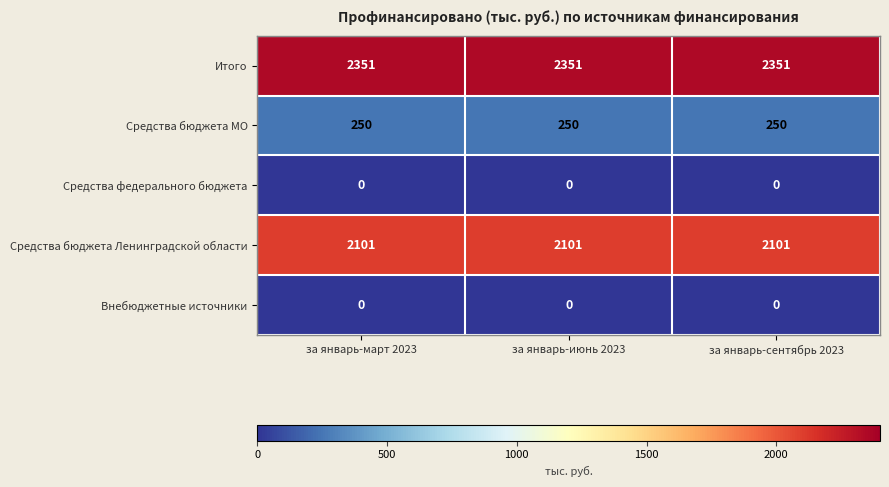

Which series has the largest total across all categories?

Итого